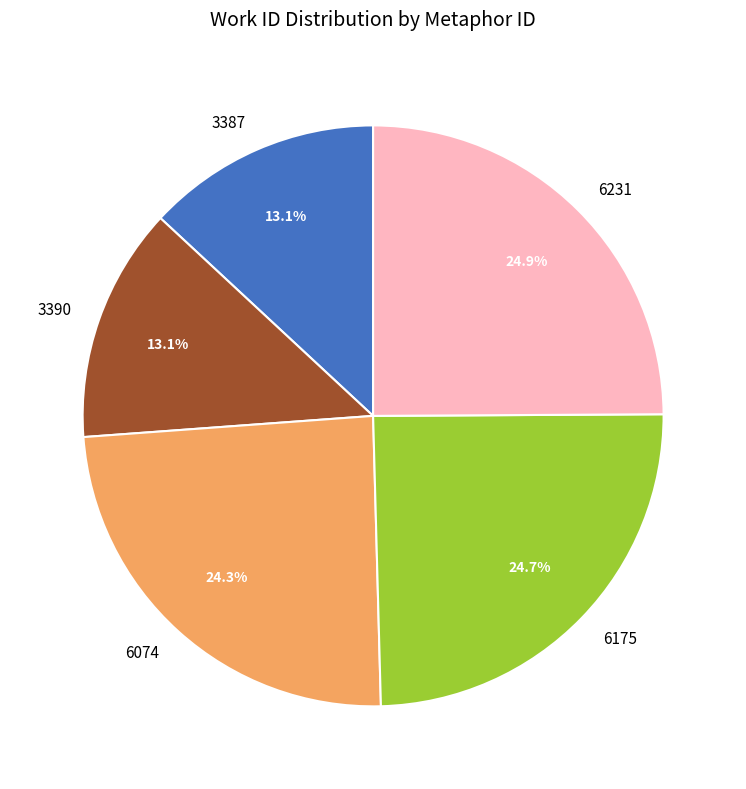

Is the sum of 6074 and 6231 greater than half?

No